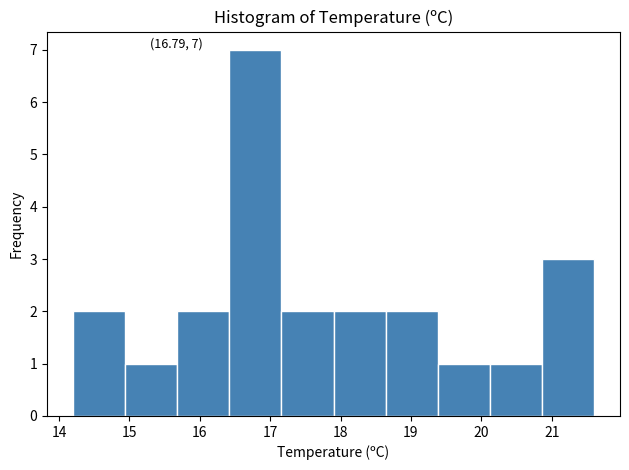

Over which range of the x-axis is the bar tallest?

16.42 to 17.16